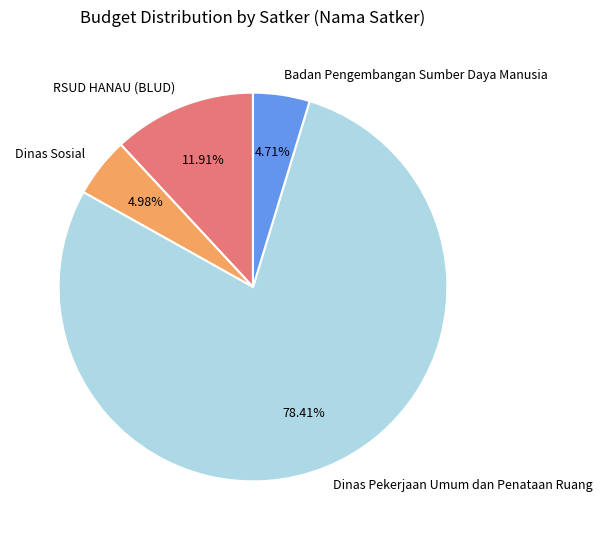

Does Dinas Sosial represent more than half of the total?

No